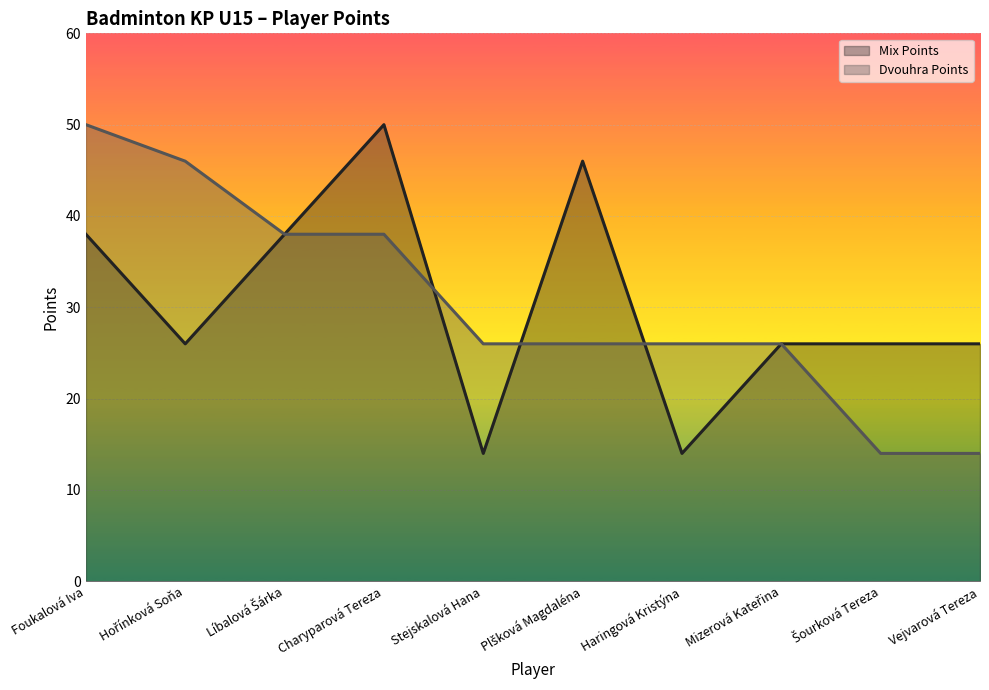

Rank the series by their maximum value, from lowest to highest.

Mix Points, Dvouhra Points